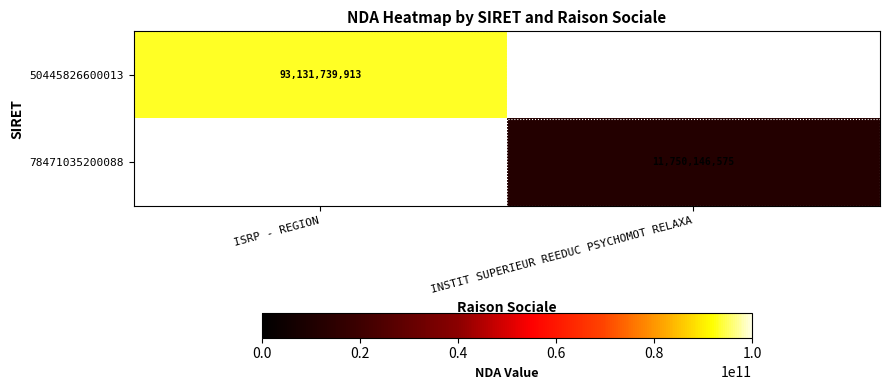

The value of 50445826600013 at ISRP - REGION is 93131739913. True or false?

True